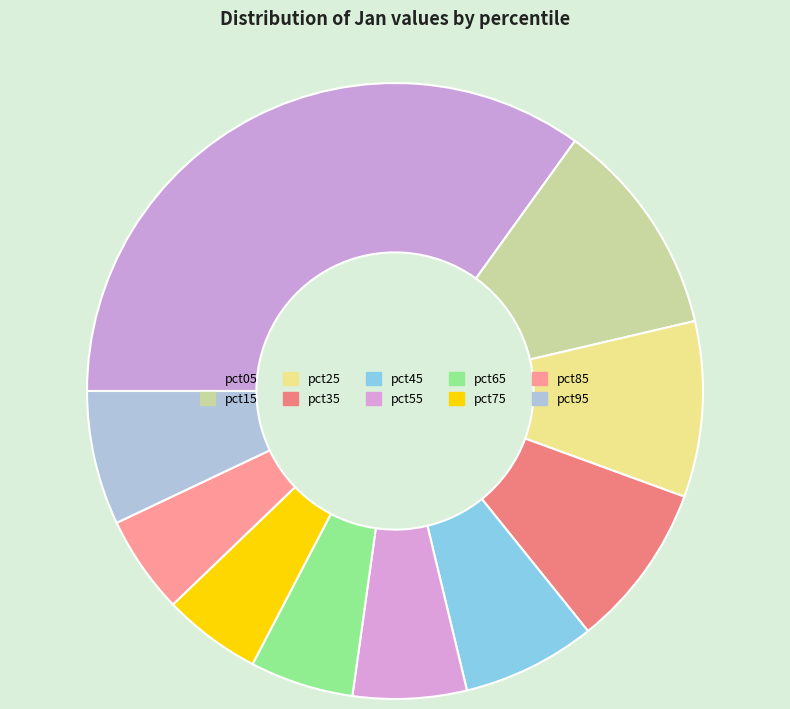

To the nearest percent, what is the average slice percentage?

10%